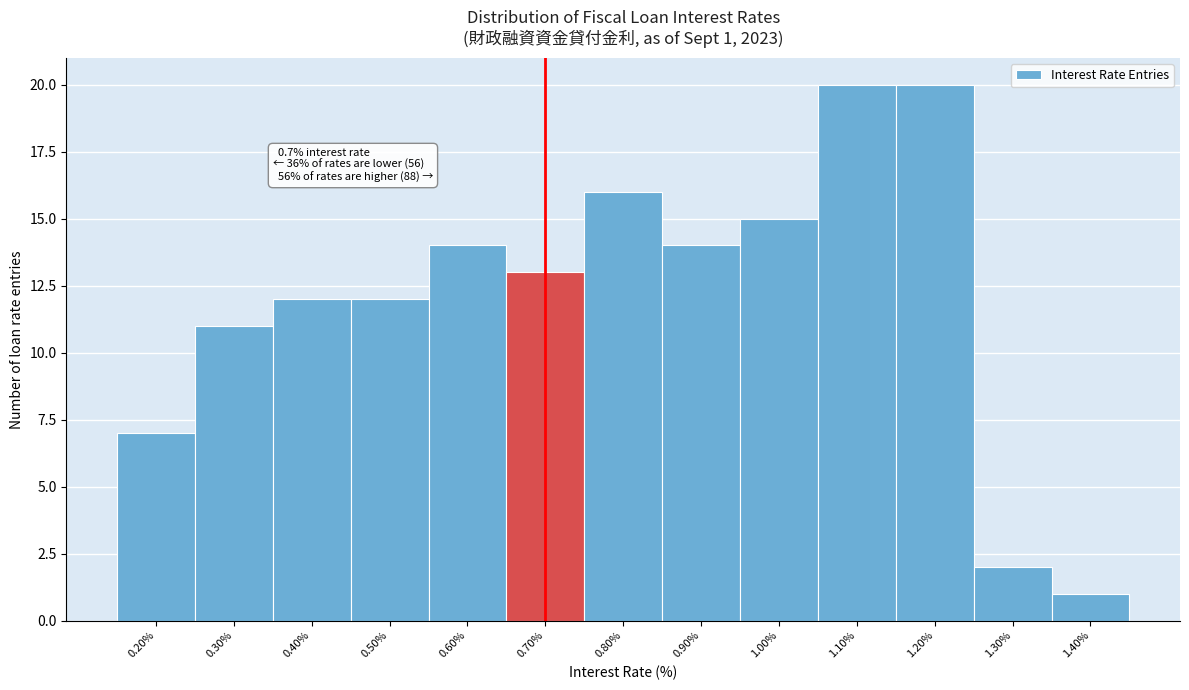

Reading left to right, list all the values displayed in this chart.

7	11	12	12	14	13	16	14	15	20	20	2	1